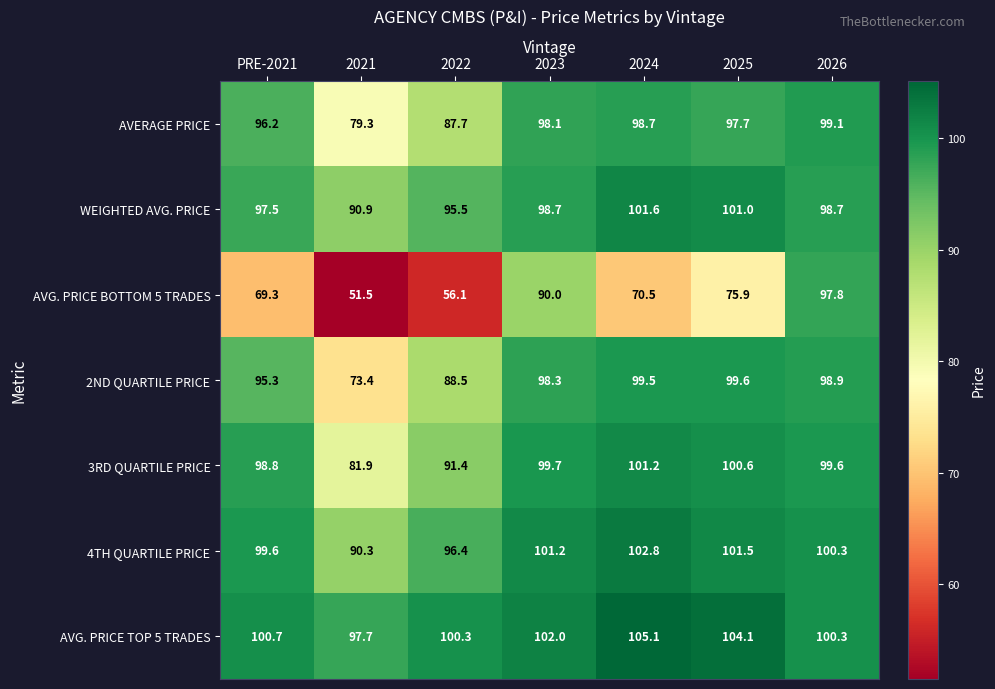

At which label is 2ND QUARTILE PRICE closest to 86?

2022